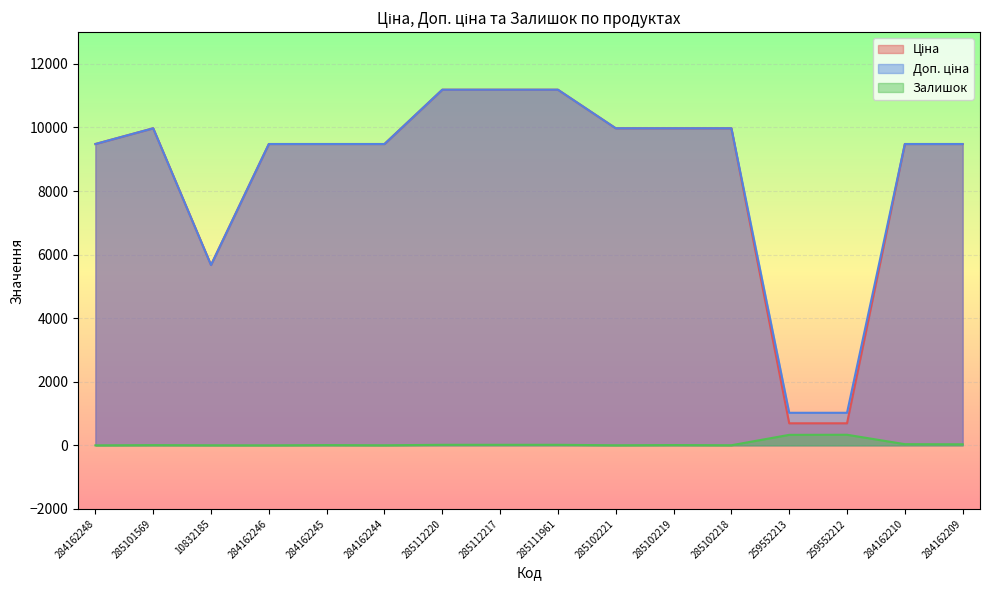

How many lines are shown in the chart?

3